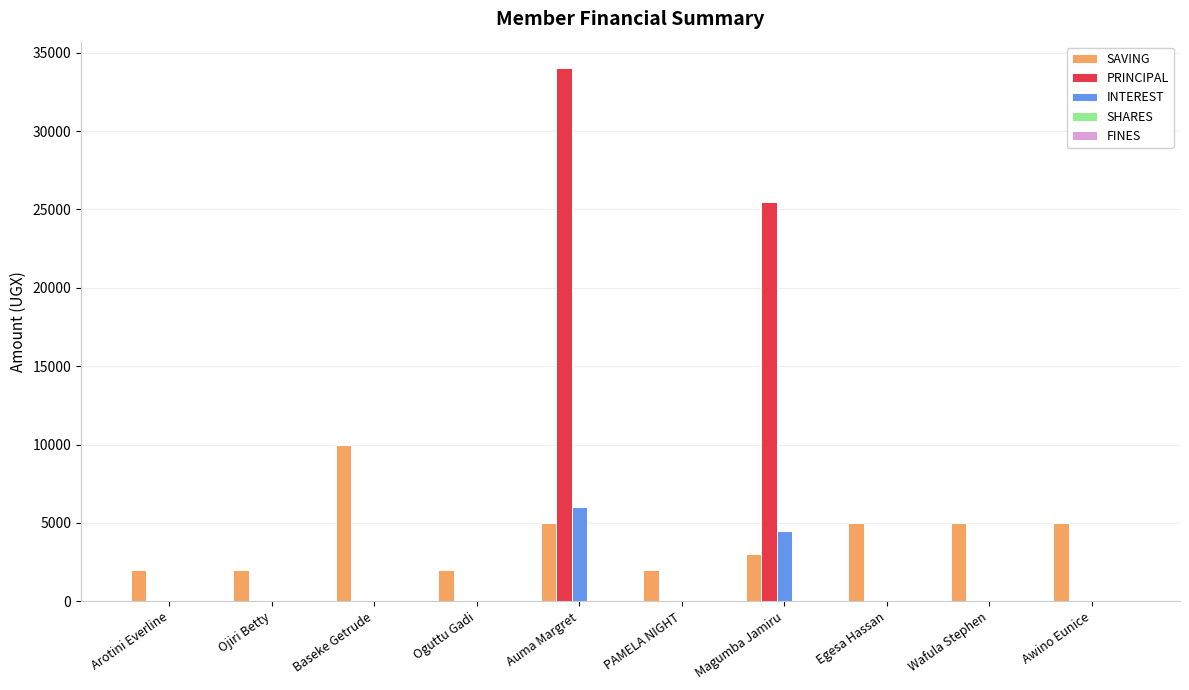

How many series are shown in this chart?

3